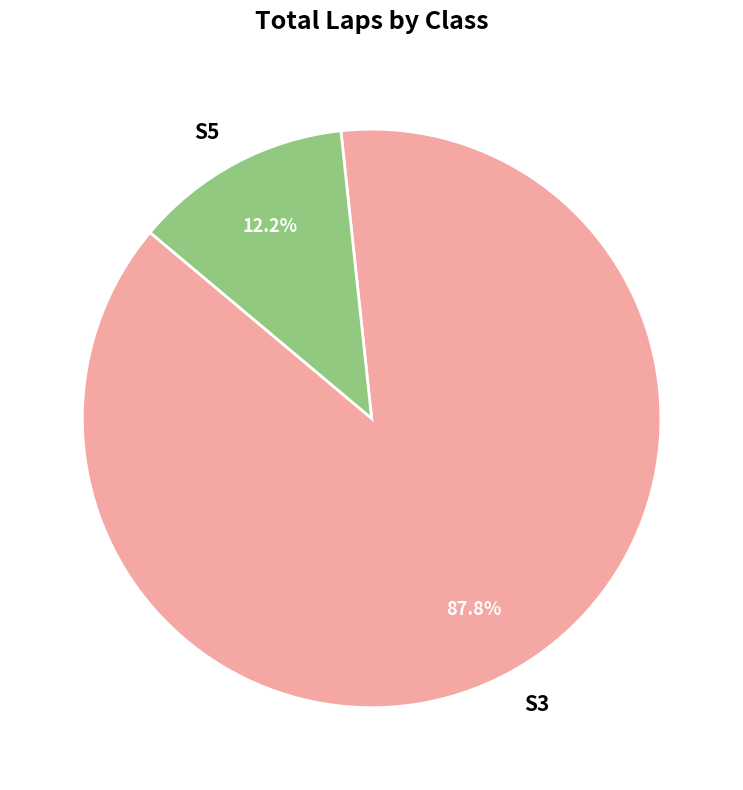

Rank the categories by value from lowest to highest.

S5, S3